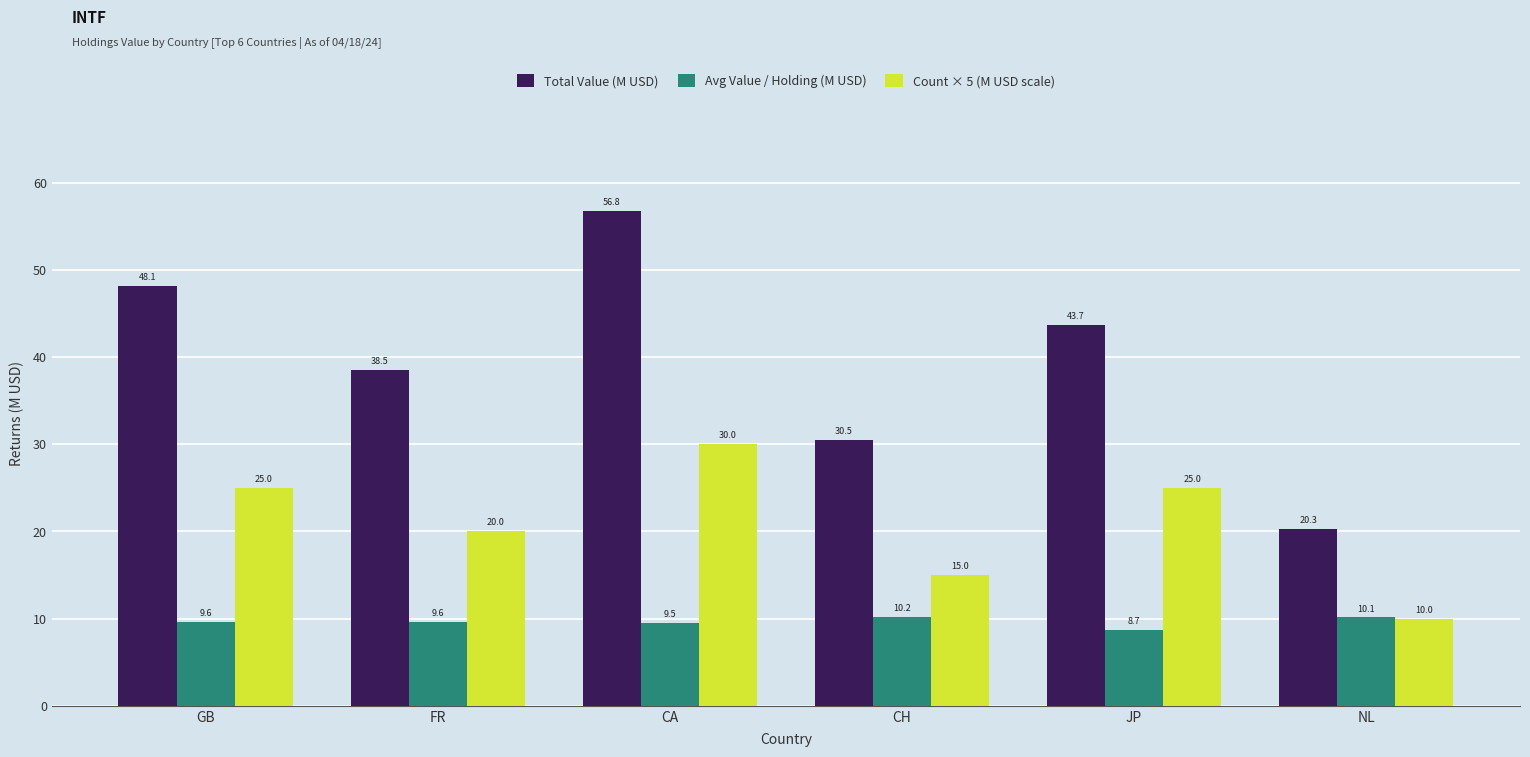

What is the approximate value of Total Value (M USD) at FR?

38.5